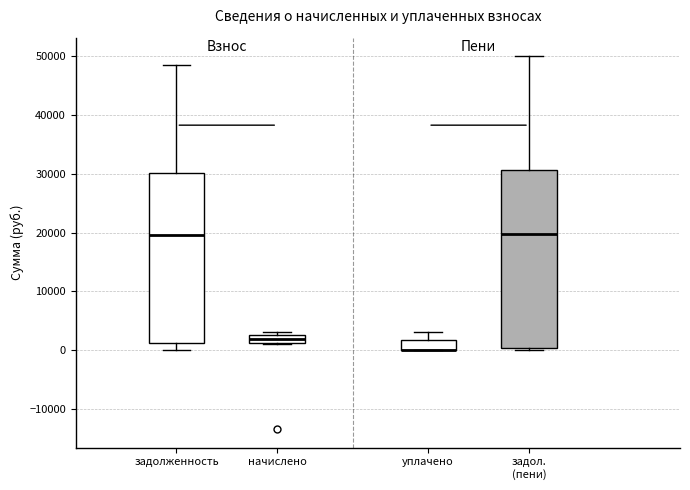

Comparing the boxes themselves (not the whiskers), which one is the tallest?

задол. (пени)